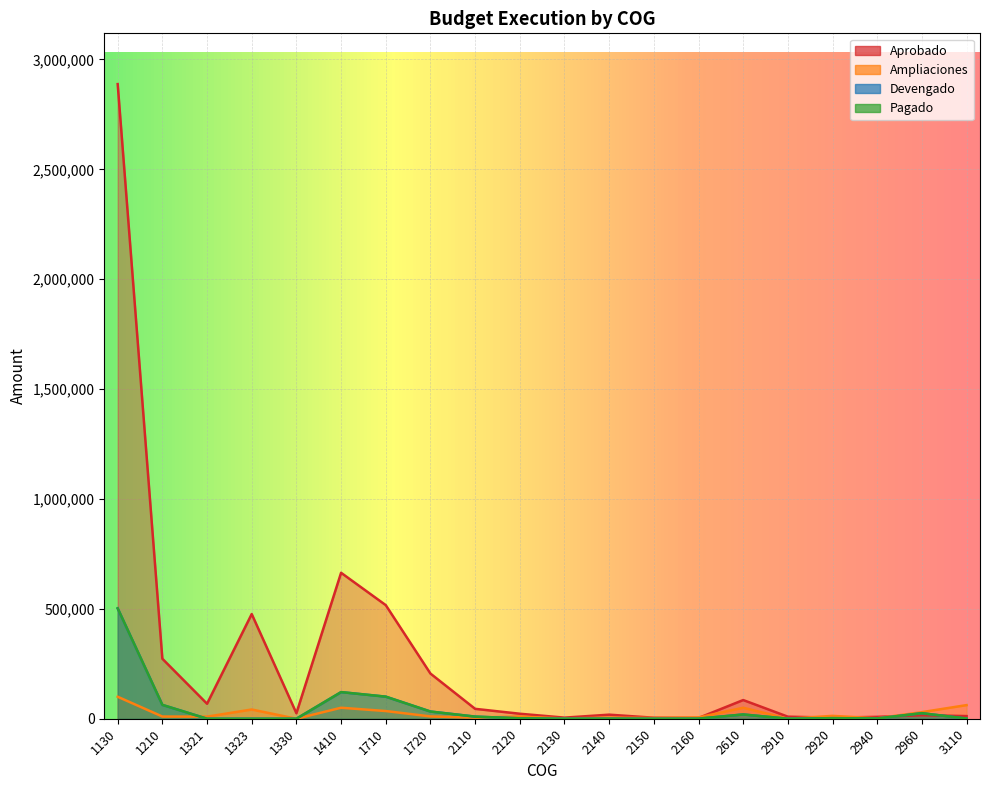

What is the maximum value shown in the chart?

2887962.4